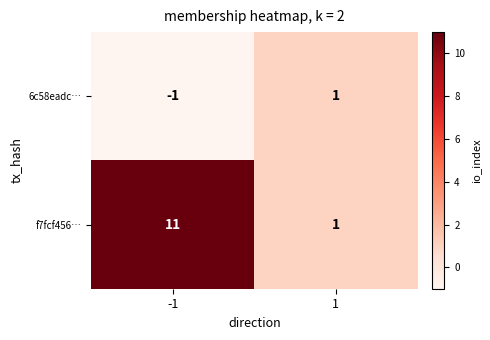

Reading left to right, what are all the values shown in this chart?

6c58eadc…: -1	1
f7fcf456…: 11	1